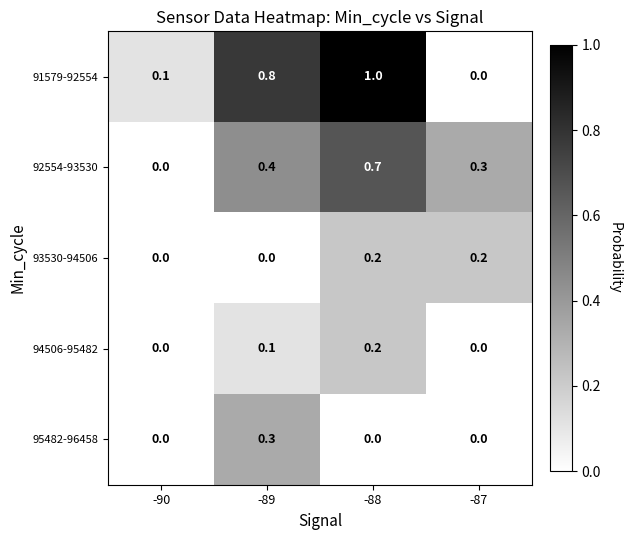

What is the difference between the highest and lowest values at -87?

0.3